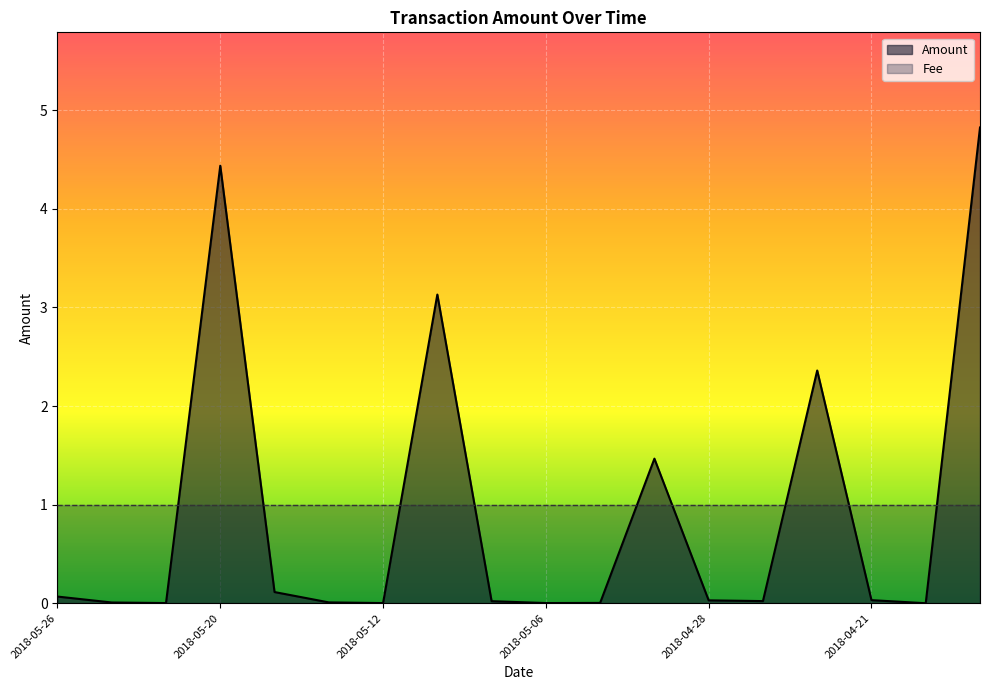

What is the difference between the maximum and minimum values?

4.8